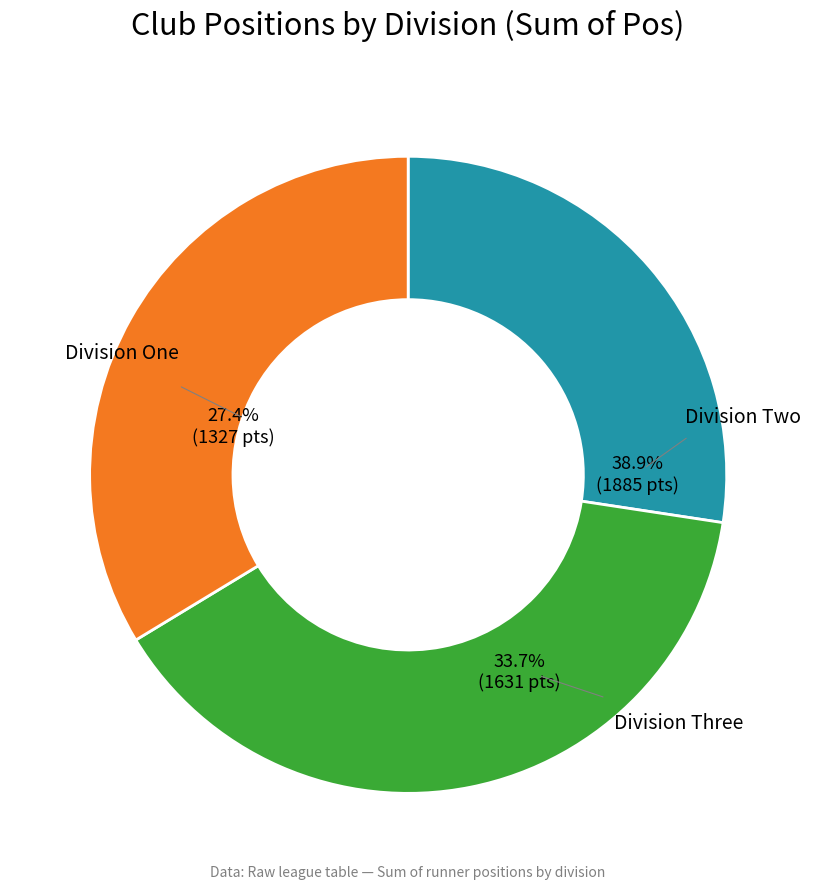

The Birstall A slice represents 13% of the pie. True or false?

False